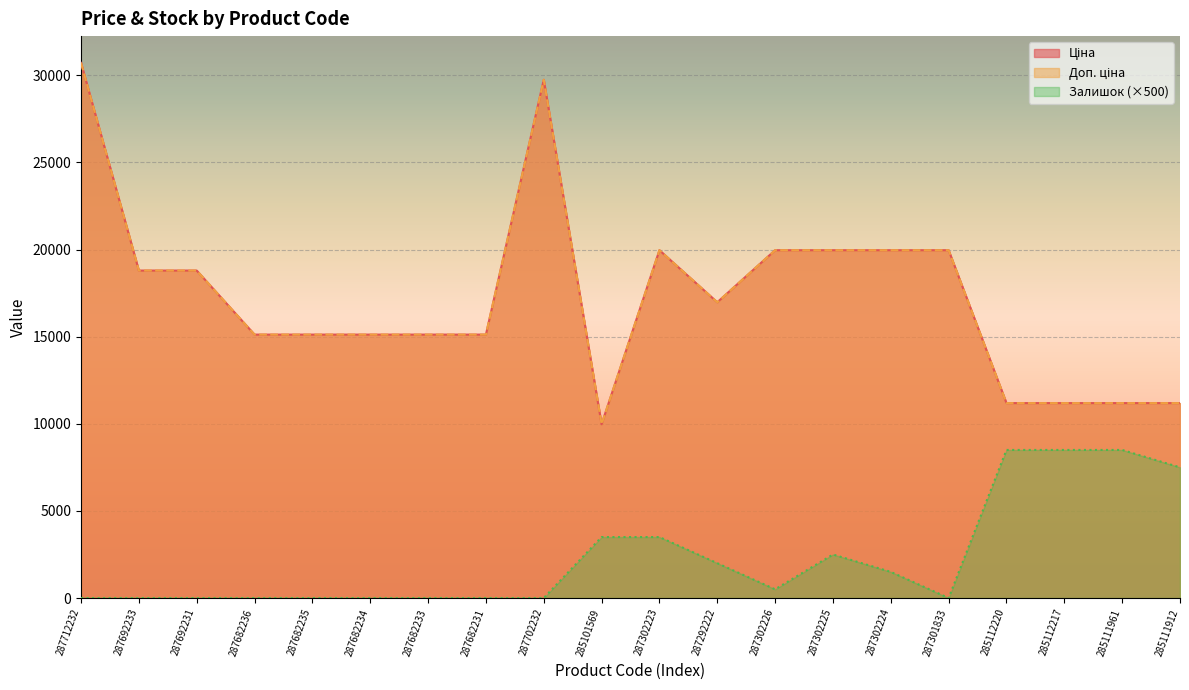

Reading left to right, extract all data points from this chart.

Ціна: 287712232=30717.1	287692233=18796.8	287692231=18796.8	287682236=15120.0	287682235=15120.0	287682234=15120.0	287682233=15120.0	287682231=15120.0	287702232=29747.2	285101569=9975.0	287302223=19964.2	287292222=16976.3	287302226=19964.2	287302225=19964.2	287302224=19964.2	287301833=19964.2	285112220=11188.2	285112217=11188.2	285111961=11188.2	285111912=11188.2
Доп. ціна: 287712232=30717.1	287692233=18796.8	287692231=18796.8	287682236=15120.0	287682235=15120.0	287682234=15120.0	287682233=15120.0	287682231=15120.0	287702232=29747.2	285101569=9975.0	287302223=19964.2	287292222=16976.3	287302226=19964.2	287302225=19964.2	287302224=19964.2	287301833=19964.2	285112220=11188.2	285112217=11188.2	285111961=11188.2	285111912=11188.2
Залишок: 287712232=0.0	287692233=0.0	287692231=0.0	287682236=0.0	287682235=0.0	287682234=0.0	287682233=0.0	287682231=0.0	287702232=0.0	285101569=3500.0	287302223=3500.0	287292222=2000.0	287302226=500.0	287302225=2500.0	287302224=1500.0	287301833=0.0	285112220=8500.0	285112217=8500.0	285111961=8500.0	285111912=7500.0